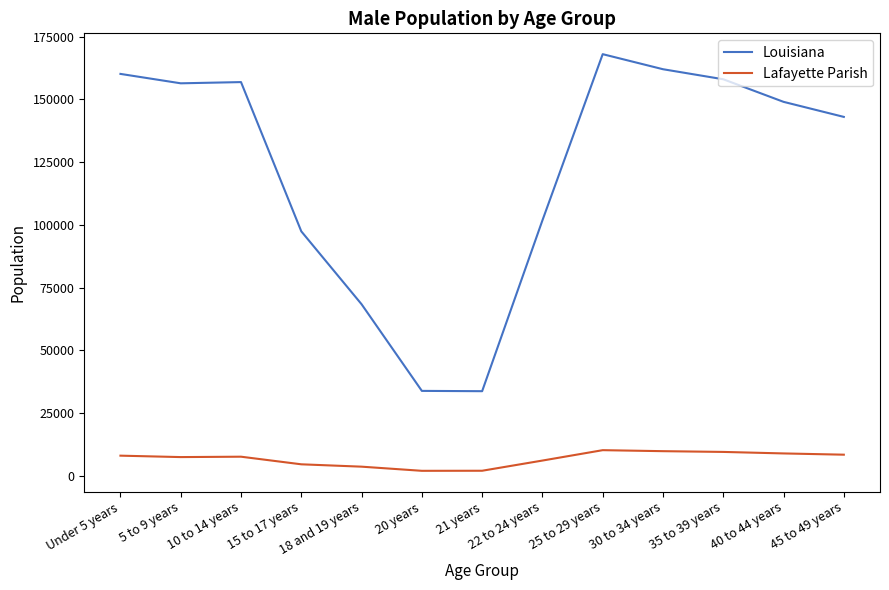

Is the value of Lafayette Parish at Under 5 years greater than the value of Louisiana at Under 5 years?

No